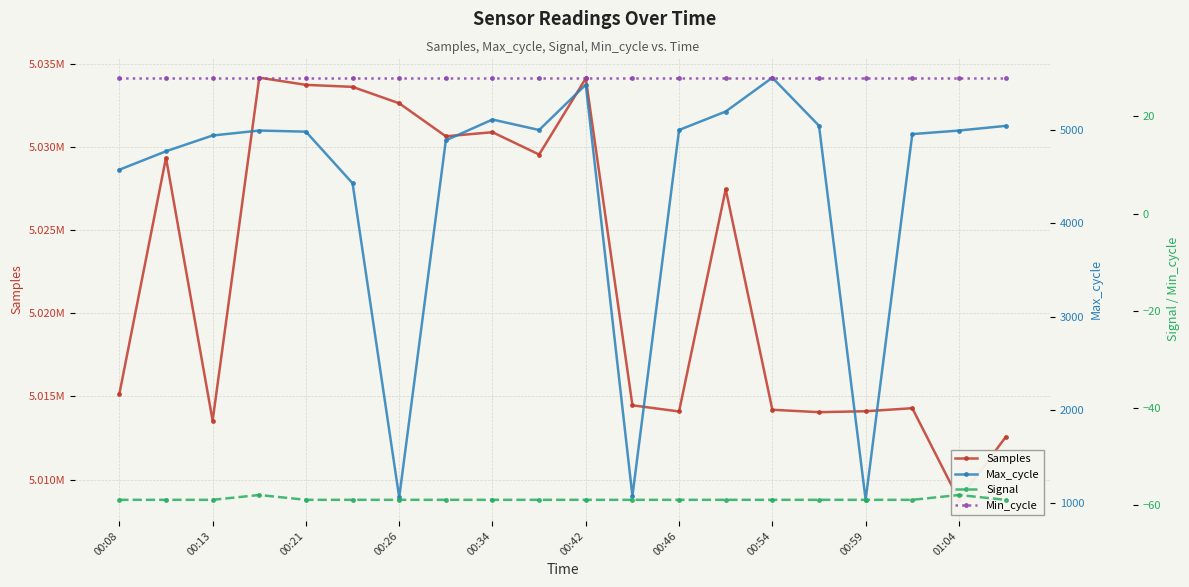

True or false: Samples and Max_cycle cross at least once.

False